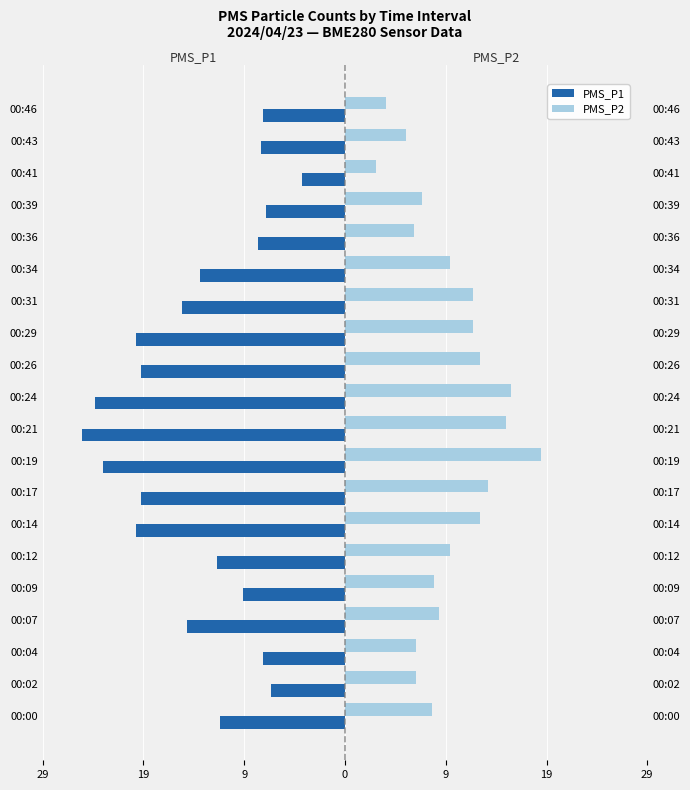

What is the difference between the PMS_P2 values at 00:17 and 00:29?

1.5